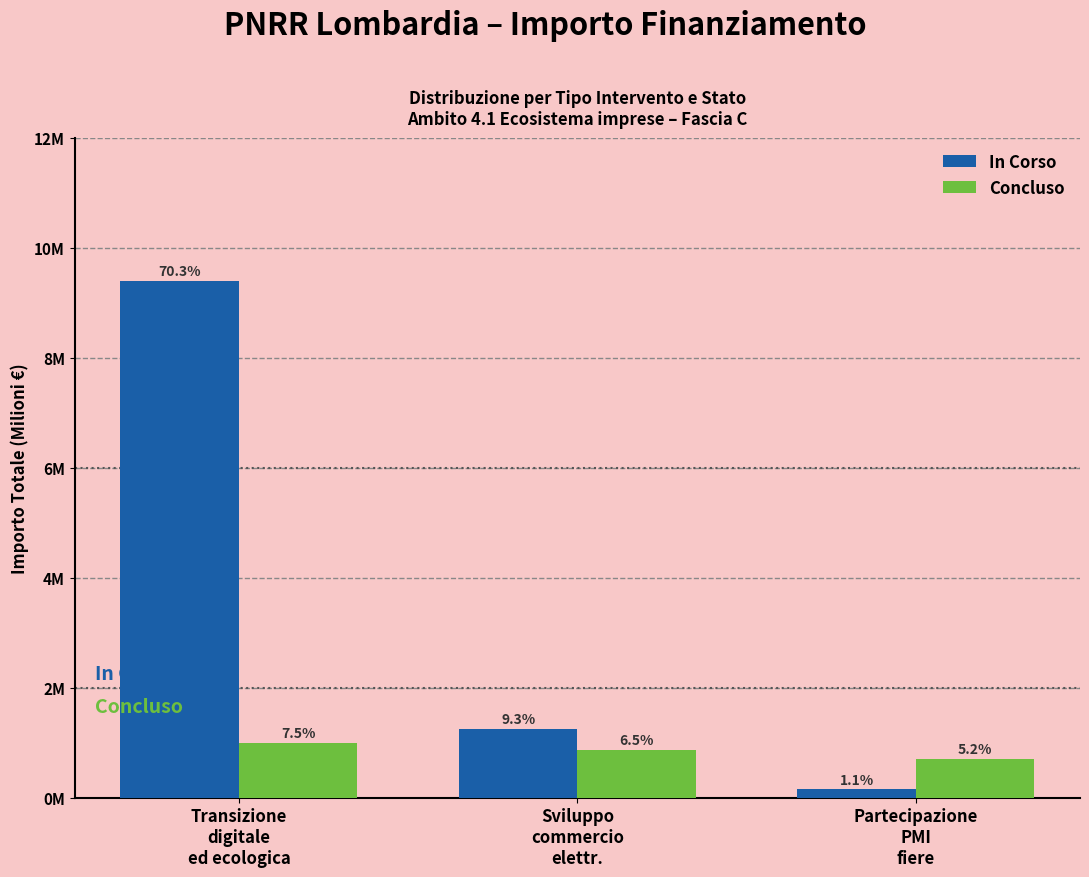

What is the difference between the second highest and minimum values in the Concluso series?

0.2